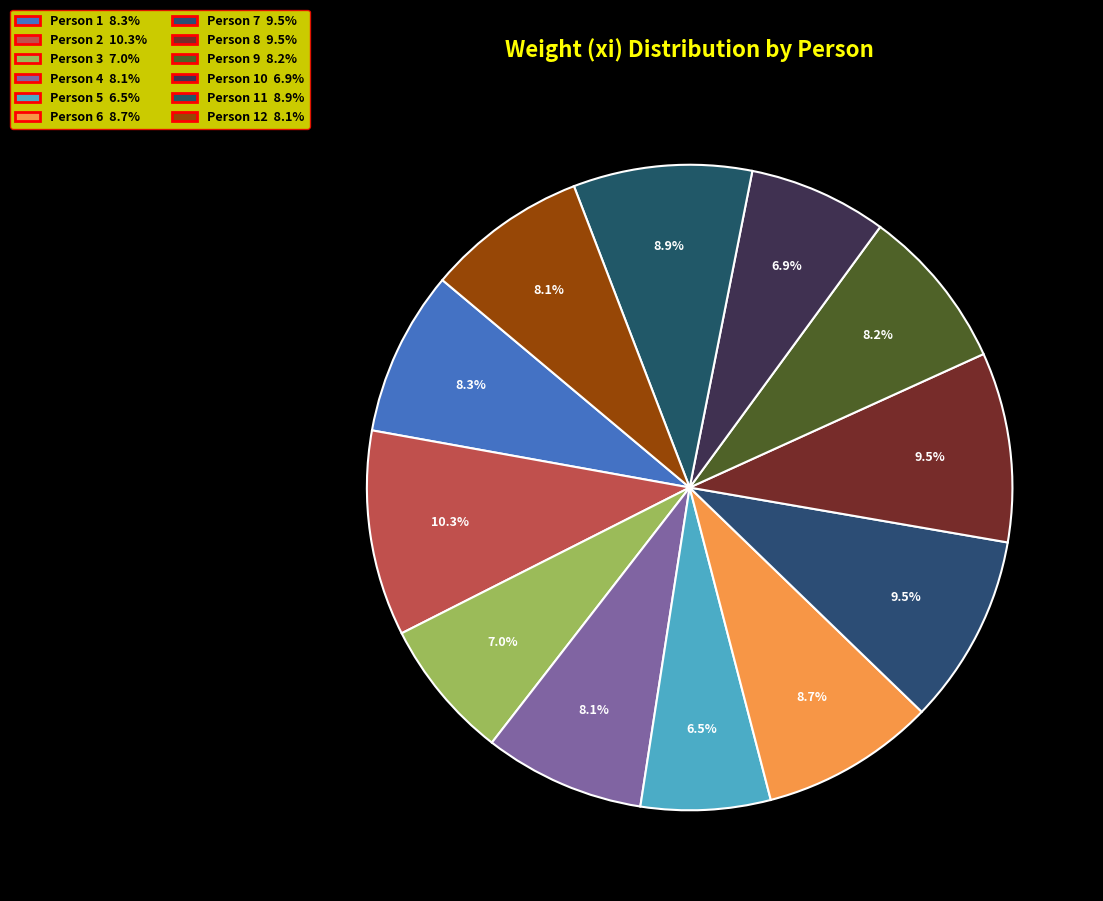

How many segments does this pie chart have?

12